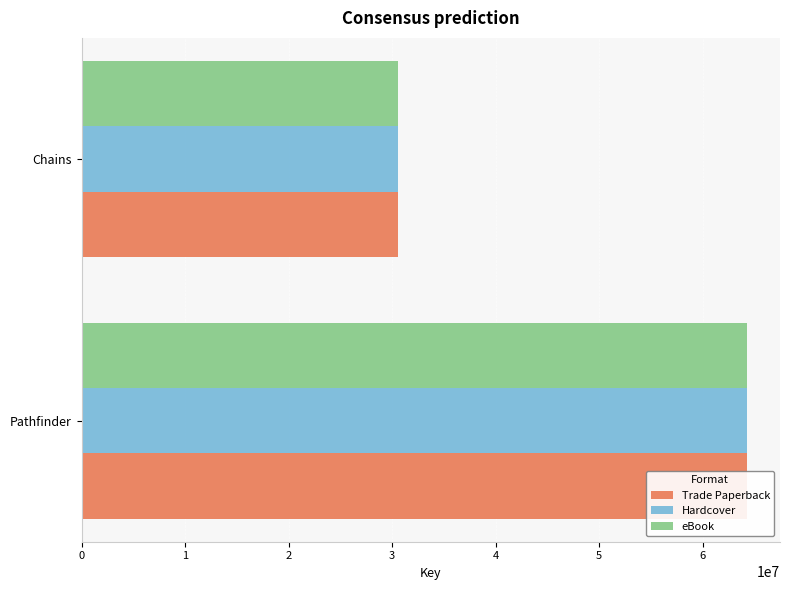

Reading left to right, transcribe all the data shown in this chart.

Trade Paperback: 64251039	30585656
Hardcover: 64251039	30585656
eBook: 64251039	30585656